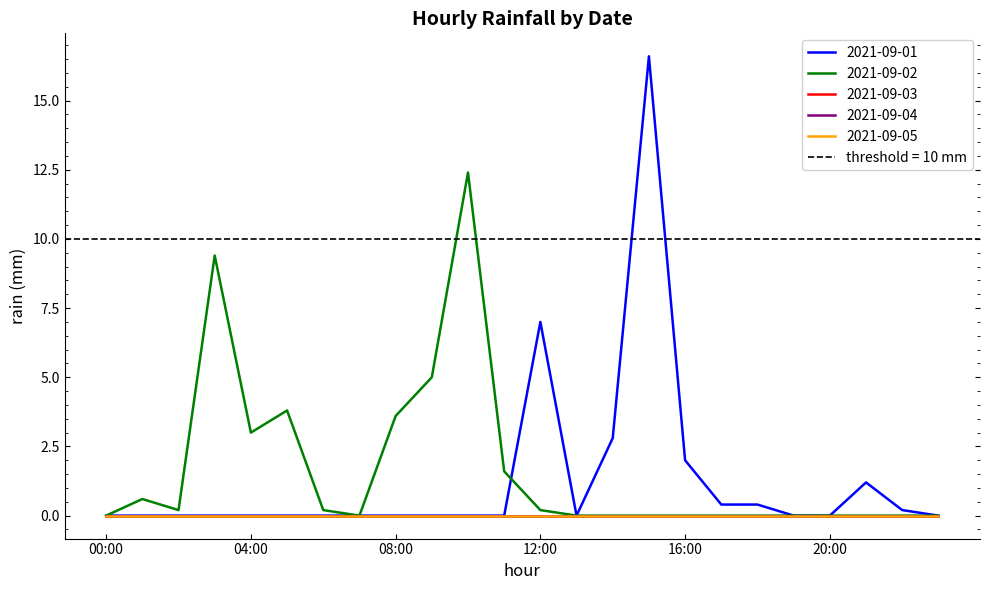

What is the label of the 6th point from the right?

18:00